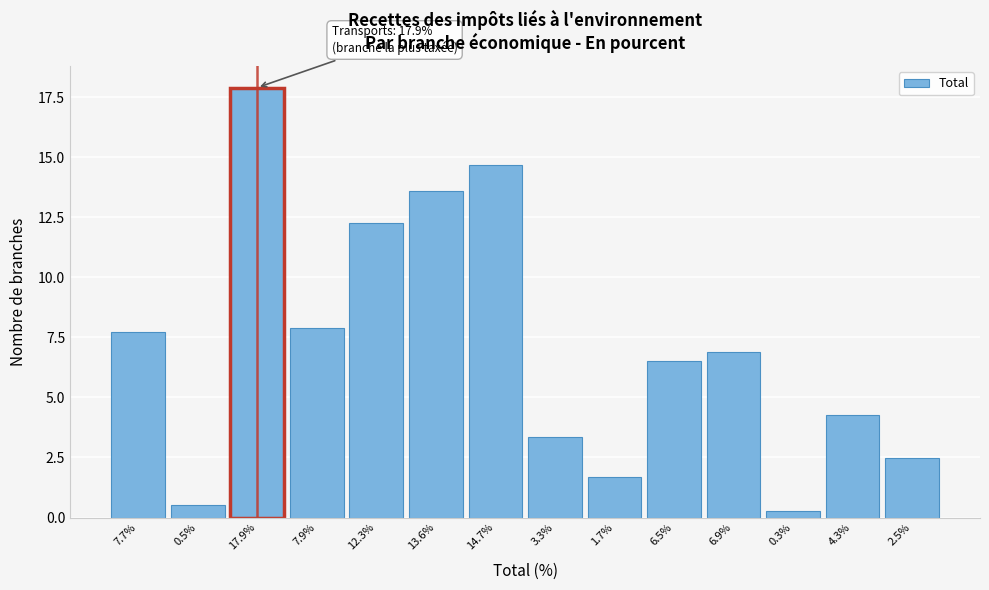

Reading left to right, extract all data points from this chart.

7.7	0.5	17.9	7.9	12.3	13.6	14.7	3.3	1.7	6.5	6.9	0.3	4.3	2.5